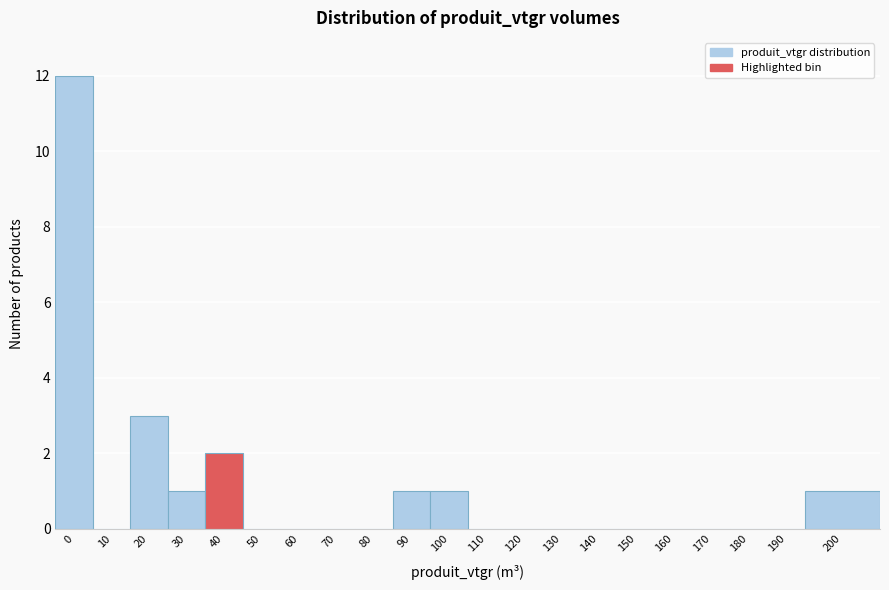

Reading right to left, what are all the values shown in this chart?

200=1	190=0	180=0	170=0	160=0	150=0	140=0	130=0	120=0	110=0	100=1	90=1	80=0	70=0	60=0	50=0	40=2	30=1	20=3	10=0	0=12